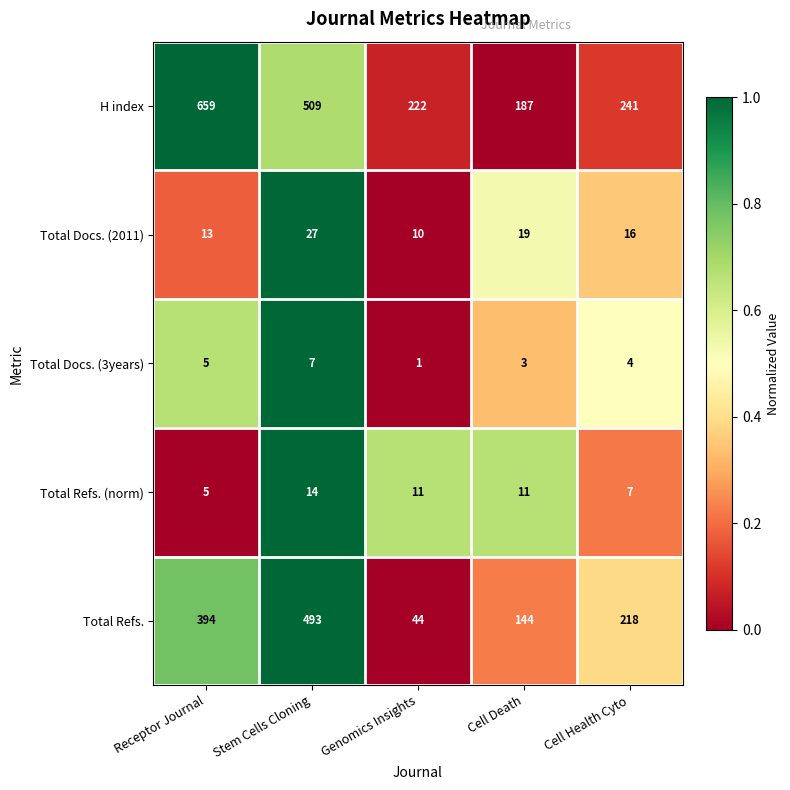

Rank the series at Stem Cells Cloning from highest to lowest value.

H index, Total Refs., Total Docs. (2011), Total Refs. (norm), Total Docs. (3years)